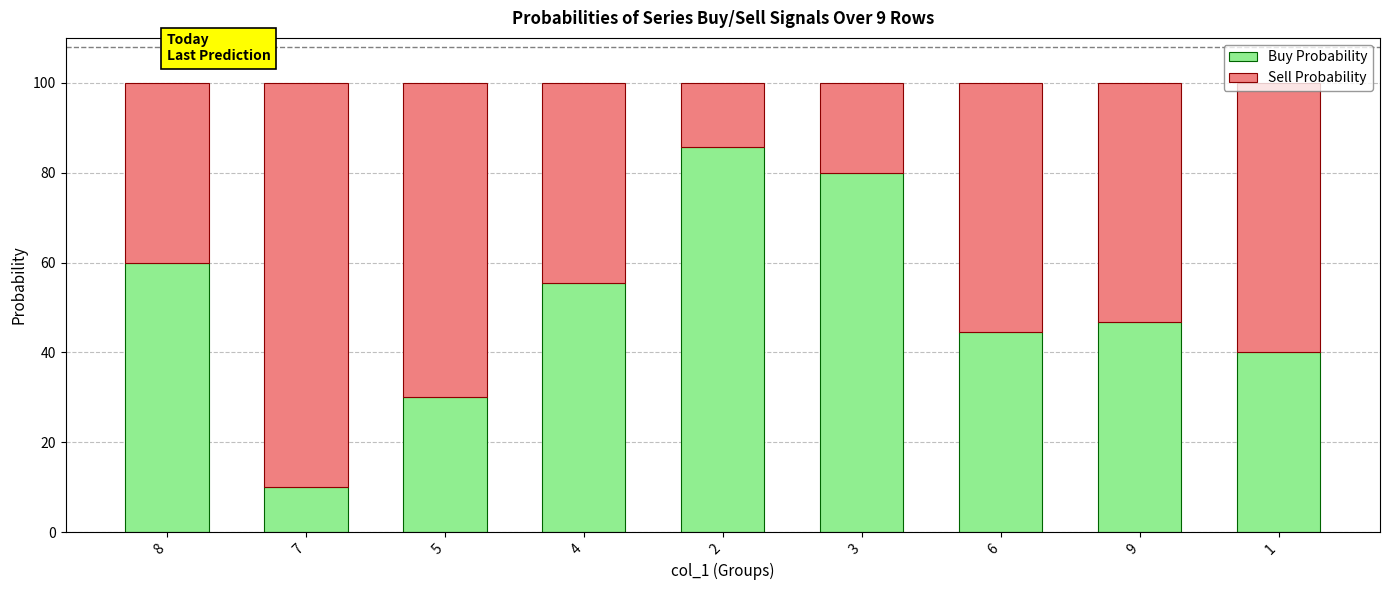

What is the total value across all series at 9?

100.0